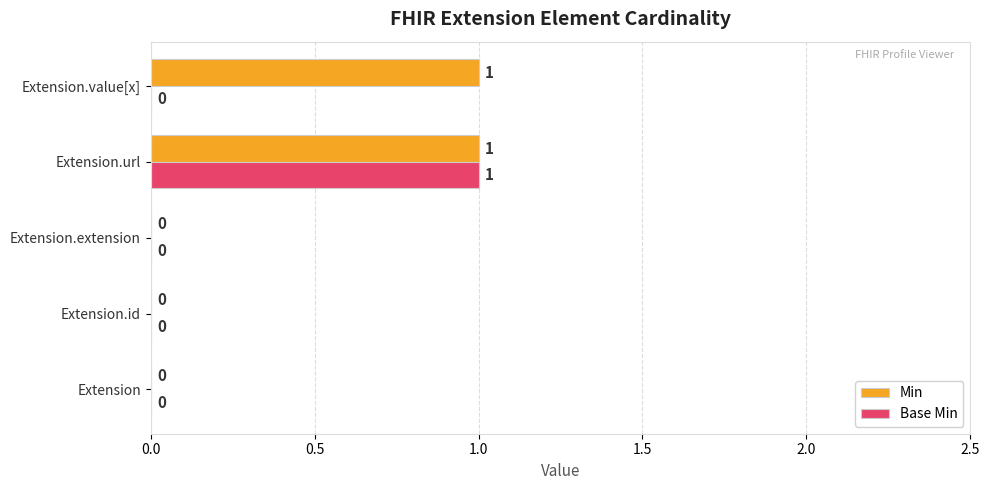

The value of Min at Extension.extension is 1. True or false?

False